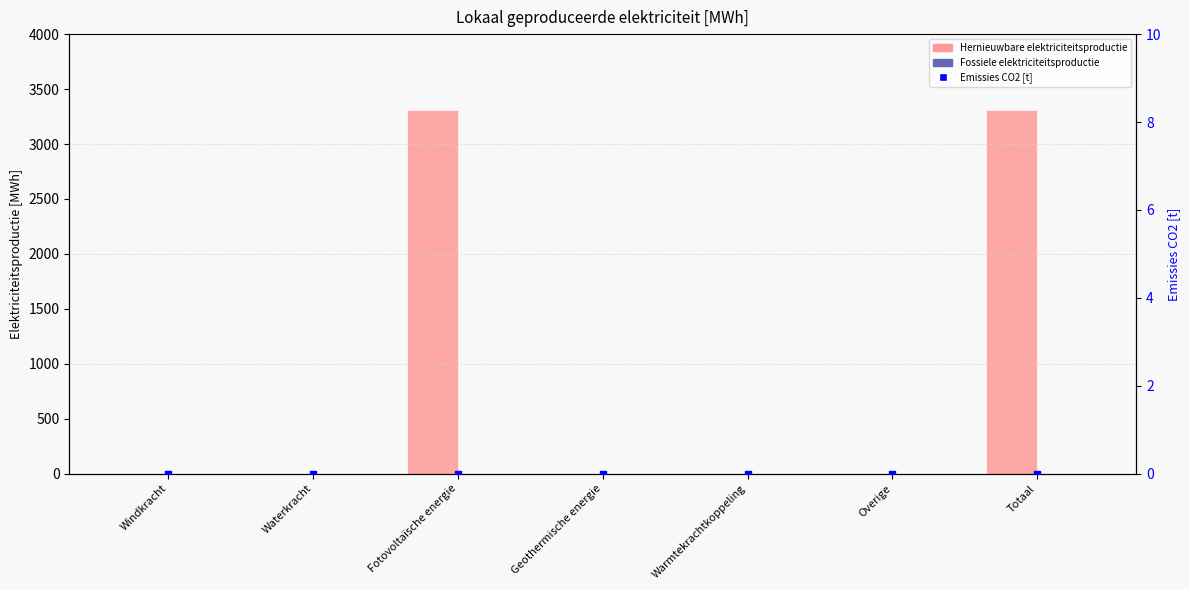

Which series reaches the minimum Y coordinate?

Hernieuwbare elektriciteitsproductie